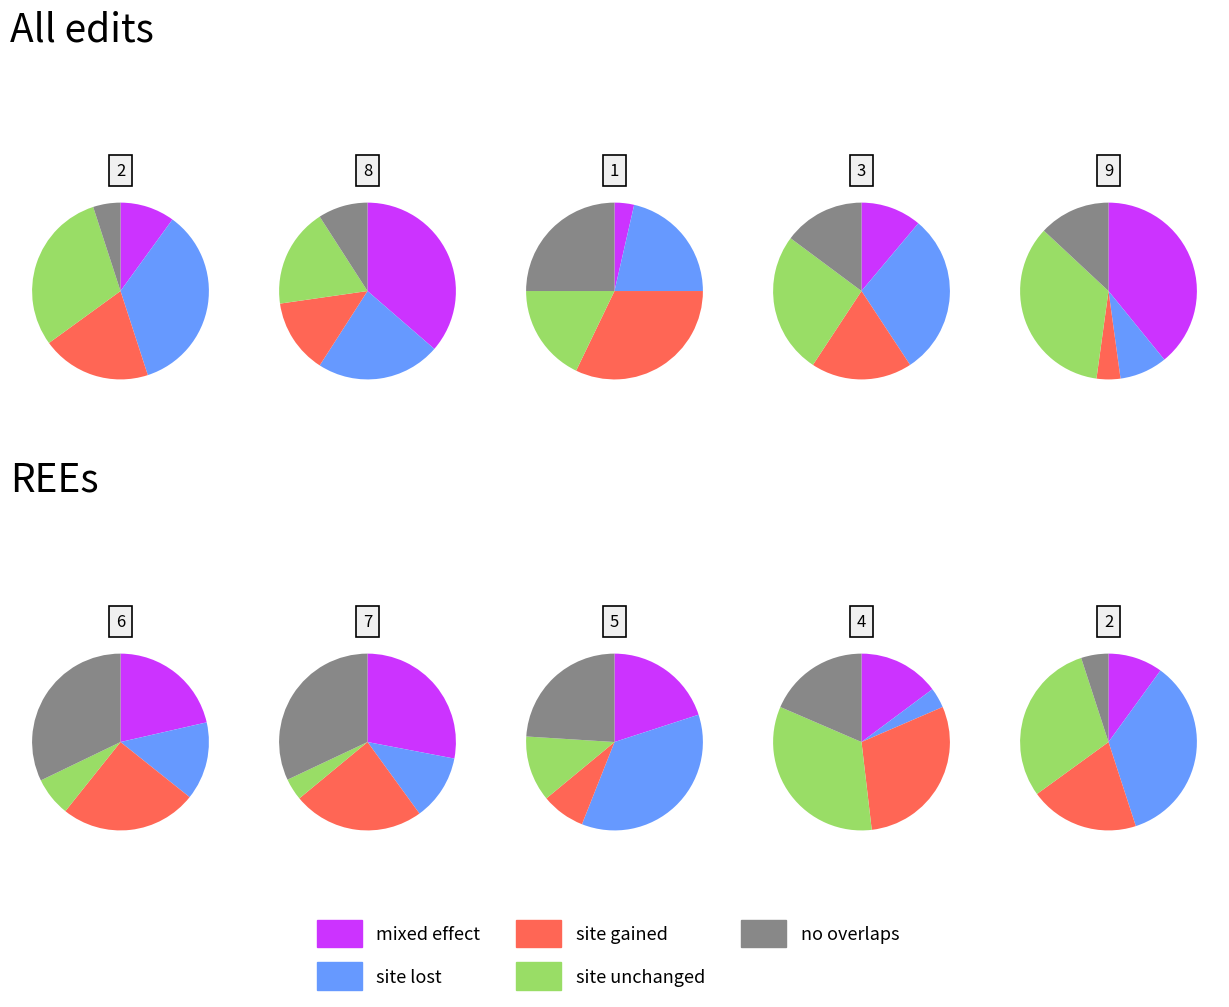

What is the difference between the highest and lowest values at 9?

8